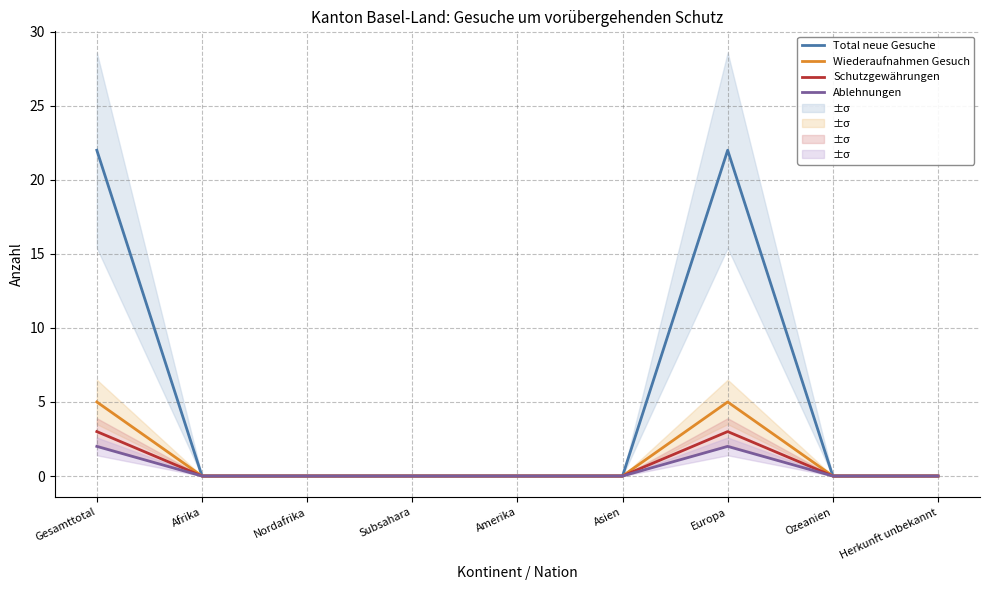

What is the average value of the Schutzgewährungen series?

1